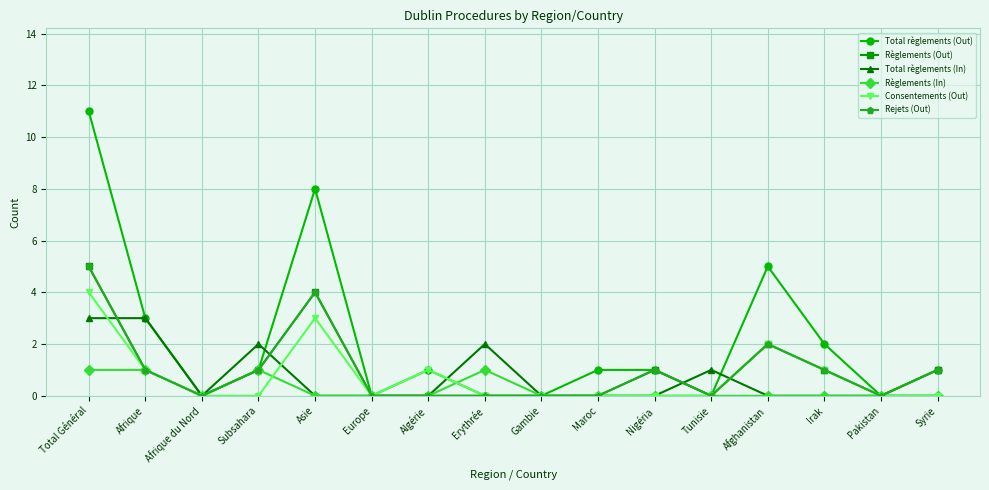

Does the chart have visible grid lines?

Yes